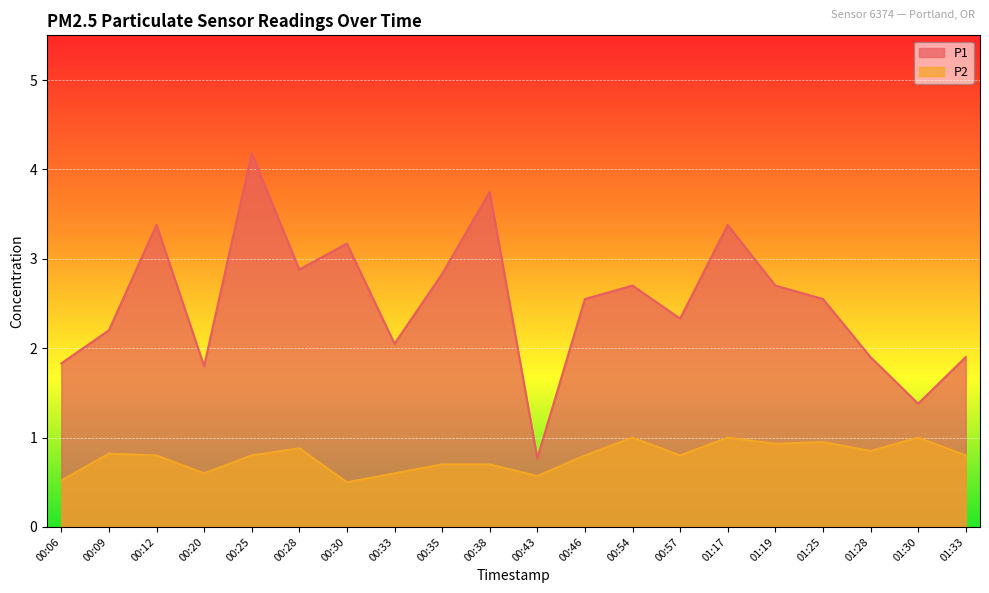

How many interior local peaks does the P1 series have?

6